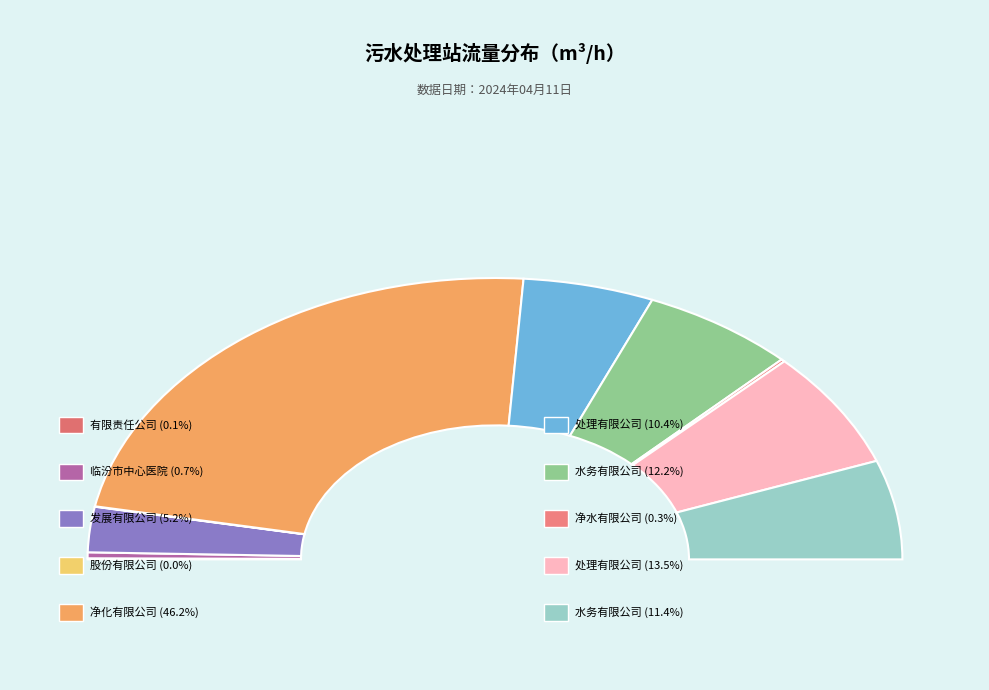

To the nearest percent, what is the difference between the largest and smallest slice percentages?

46%